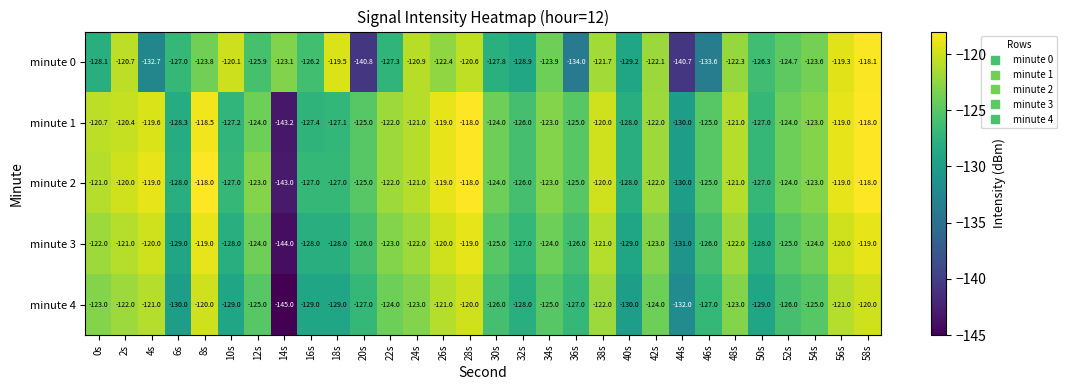

At which category is the sum across all series the highest?

58s